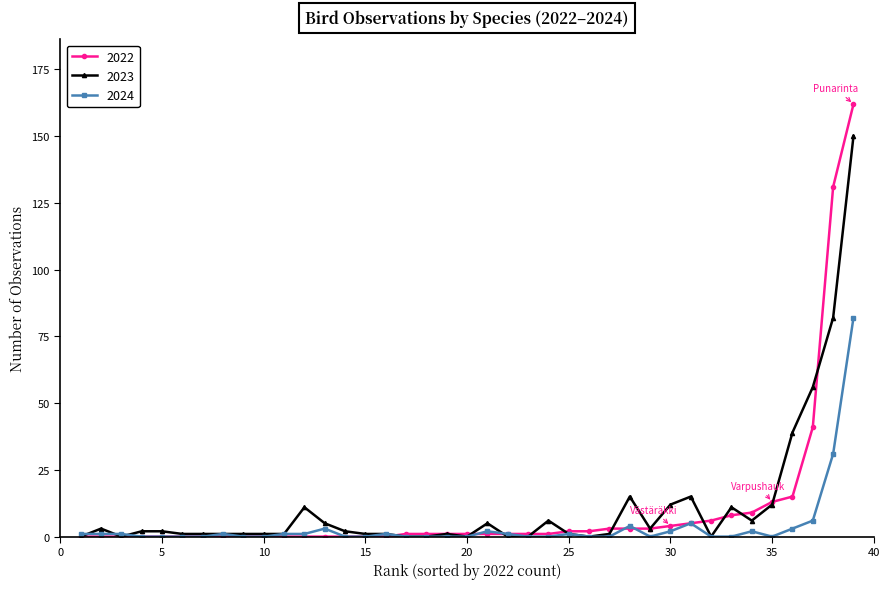

What is the greatest value displayed?

162